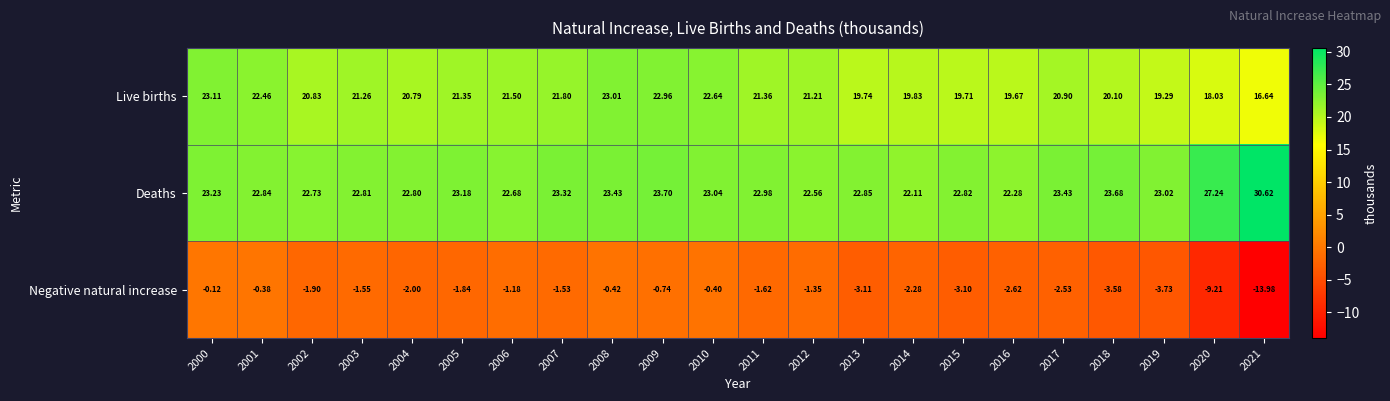

Which series has the largest total across all categories?

Deaths